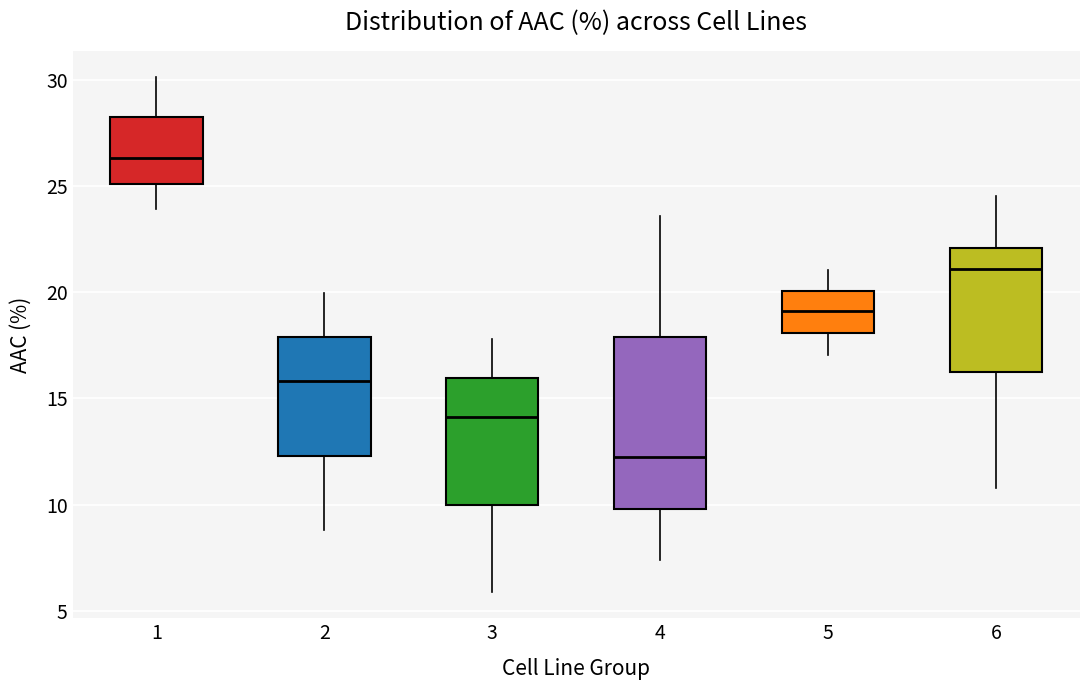

Which box's median line is the highest?

1